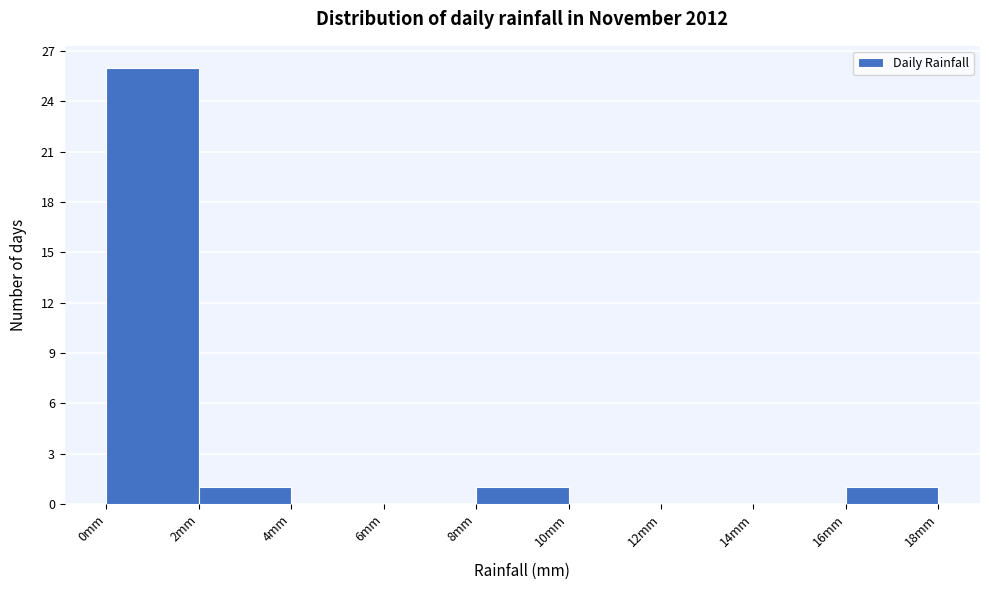

Reading left to right, list every bar in this chart as the range it spans on the x-axis followed by its height. The values are not printed on the chart, so give them approximately, as read against the axis.

0 to 2: 26
2 to 4: 1
4 to 6: 0
6 to 8: 0
8 to 10: 1
10 to 12: 0
12 to 14: 0
14 to 16: 0
16 to 18: 1